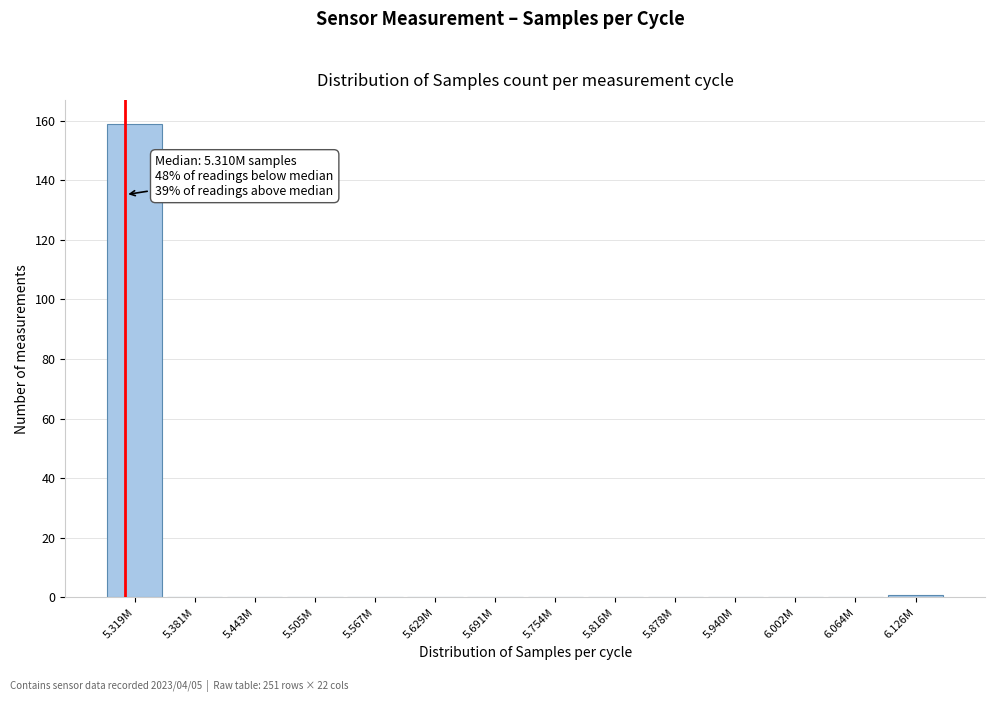

Reading left to right, extract all data points from this chart.

5.319M=159	5.381M=0	5.443M=0	5.505M=0	5.567M=0	5.629M=0	5.691M=0	5.754M=0	5.816M=0	5.878M=0	5.940M=0	6.002M=0	6.064M=0	6.126M=1